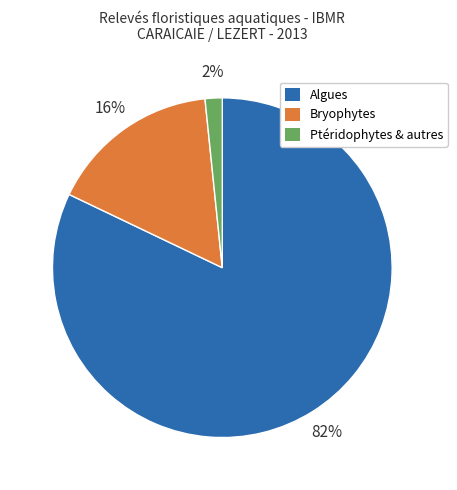

To the nearest percent, what portion does Algues represent?

82%